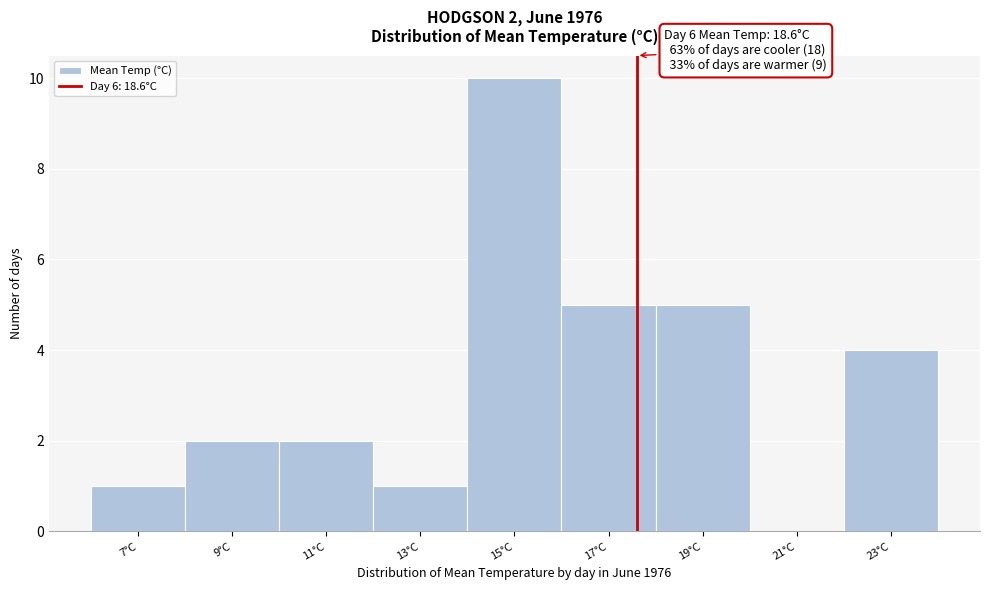

Reading left to right, extract all data points from this chart.

7°C=1	9°C=2	11°C=2	13°C=1	15°C=10	17°C=5	19°C=5	21°C=0	23°C=4